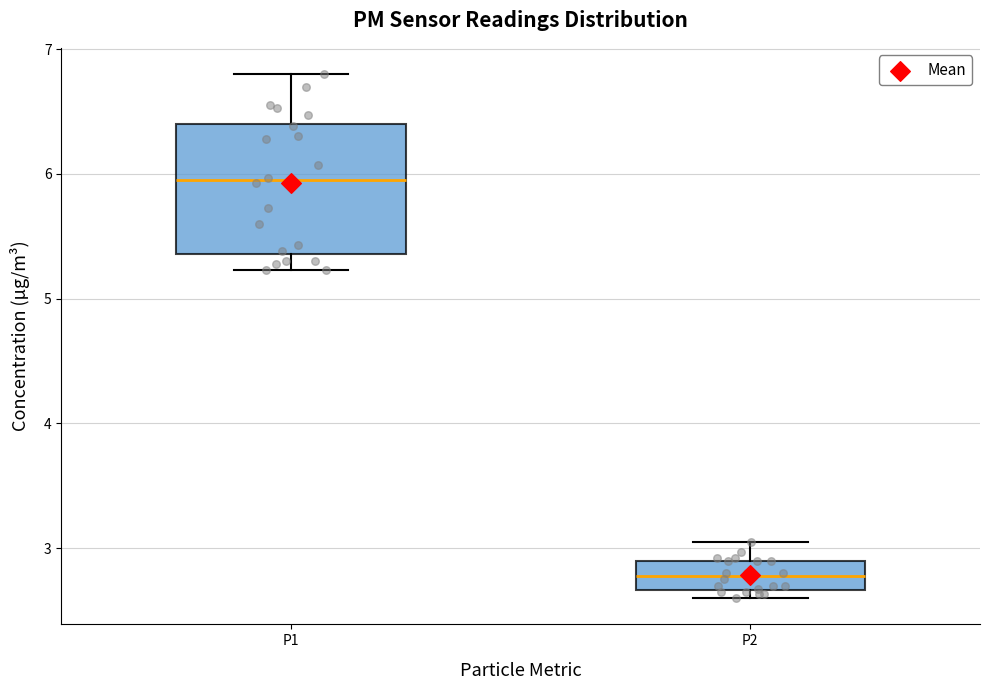

Reading left to right, read every box against the y-axis: the position of its median line, the range the box covers, and the ends of its whiskers. The values are not printed on the chart, so give them approximately, as read against the axis.

P1: median 6.0, box 5.4 to 6.4, whiskers 5.2 to 6.8
P2: median 2.8, box 2.7 to 2.9, whiskers 2.6 to 3.1